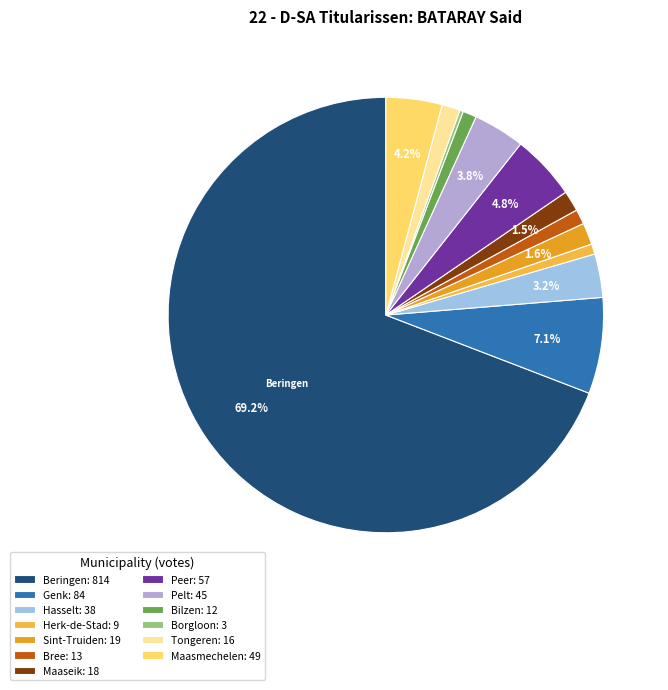

Is there a majority slice in this chart?

Yes